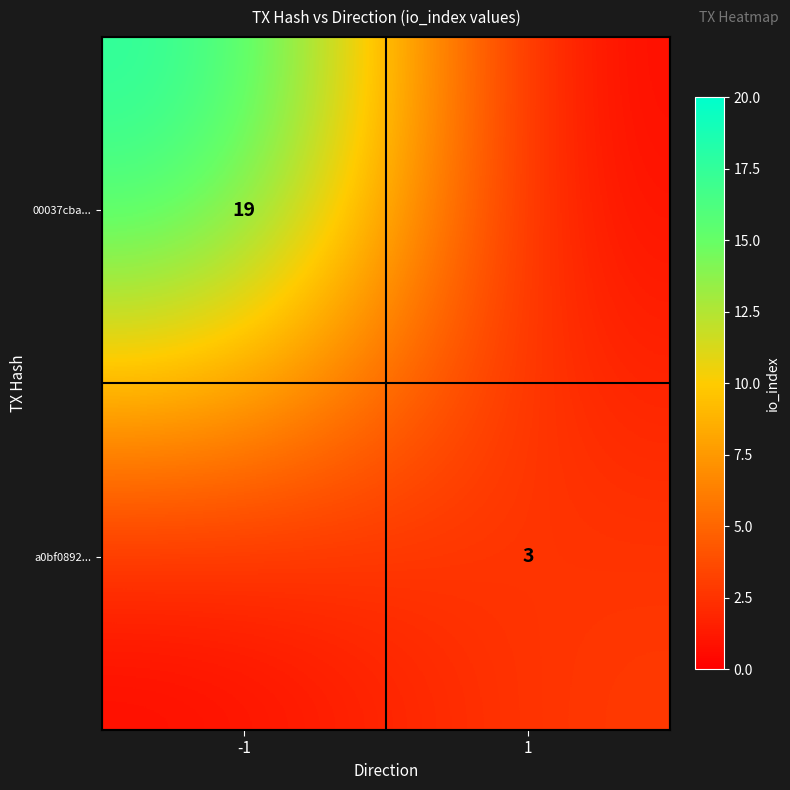

How many distinct data groups are displayed?

2